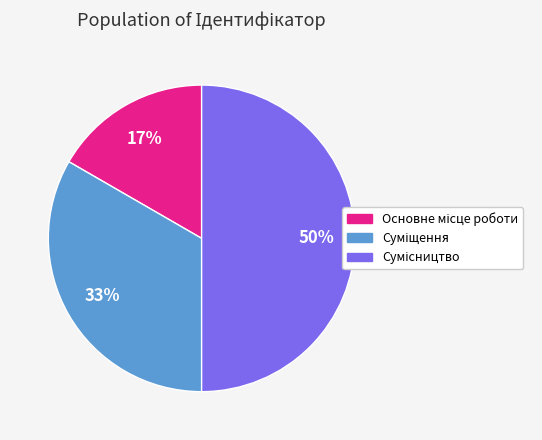

Count the number of slices in the pie.

3